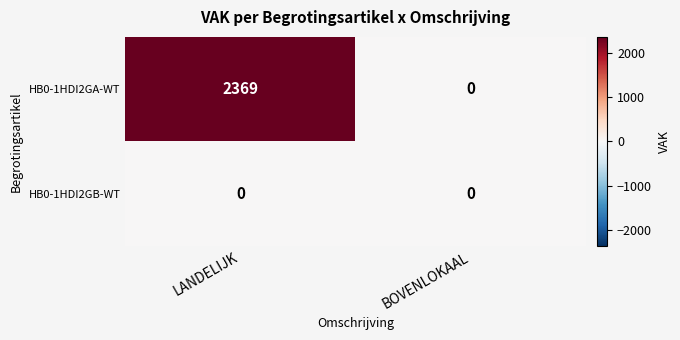

At how many categories does at least one series exceed 2072?

1